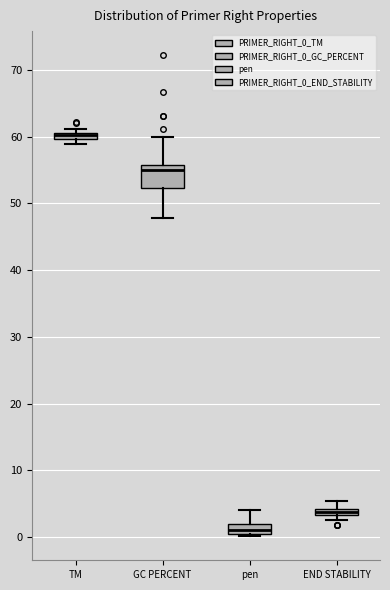

Which box is the tallest, from its lower edge to its upper edge?

GC PERCENT